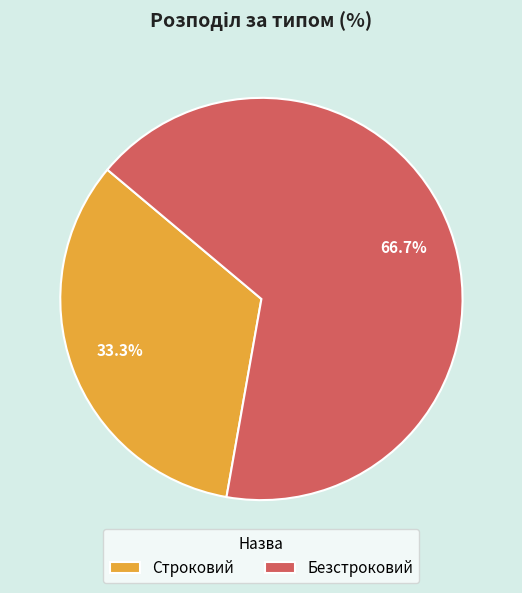

To the nearest percent, what is the average slice percentage?

50%